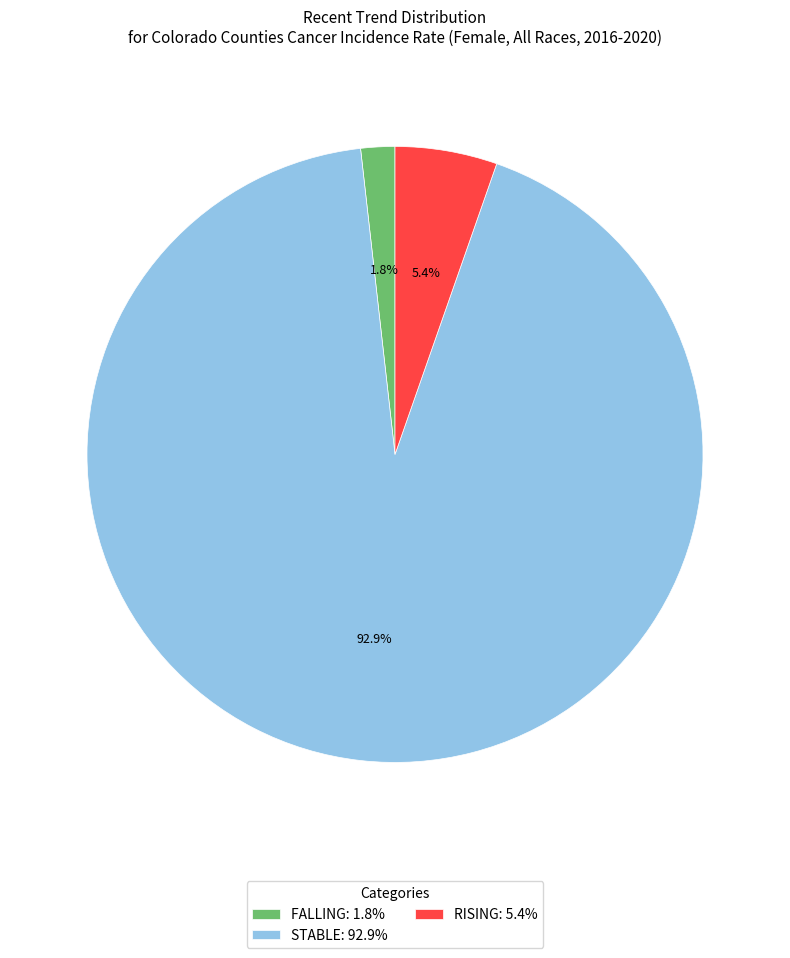

Rank the categories by value from lowest to highest.

FALLING: 1.8%, RISING: 5.4%, STABLE: 92.9%